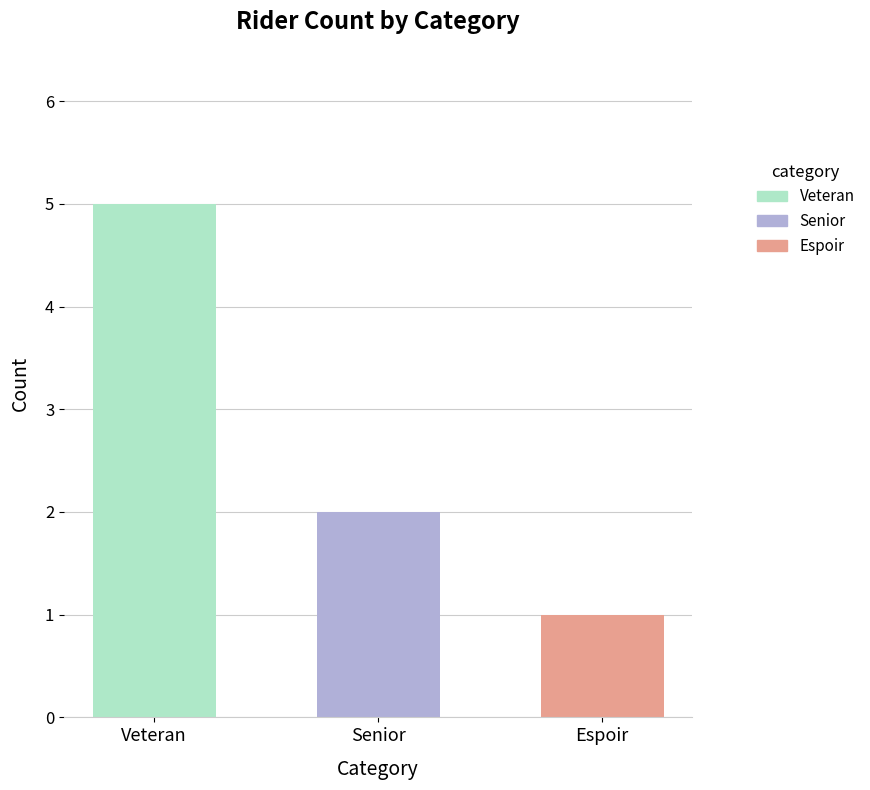

Where is the data nearest to the value 3?

Senior